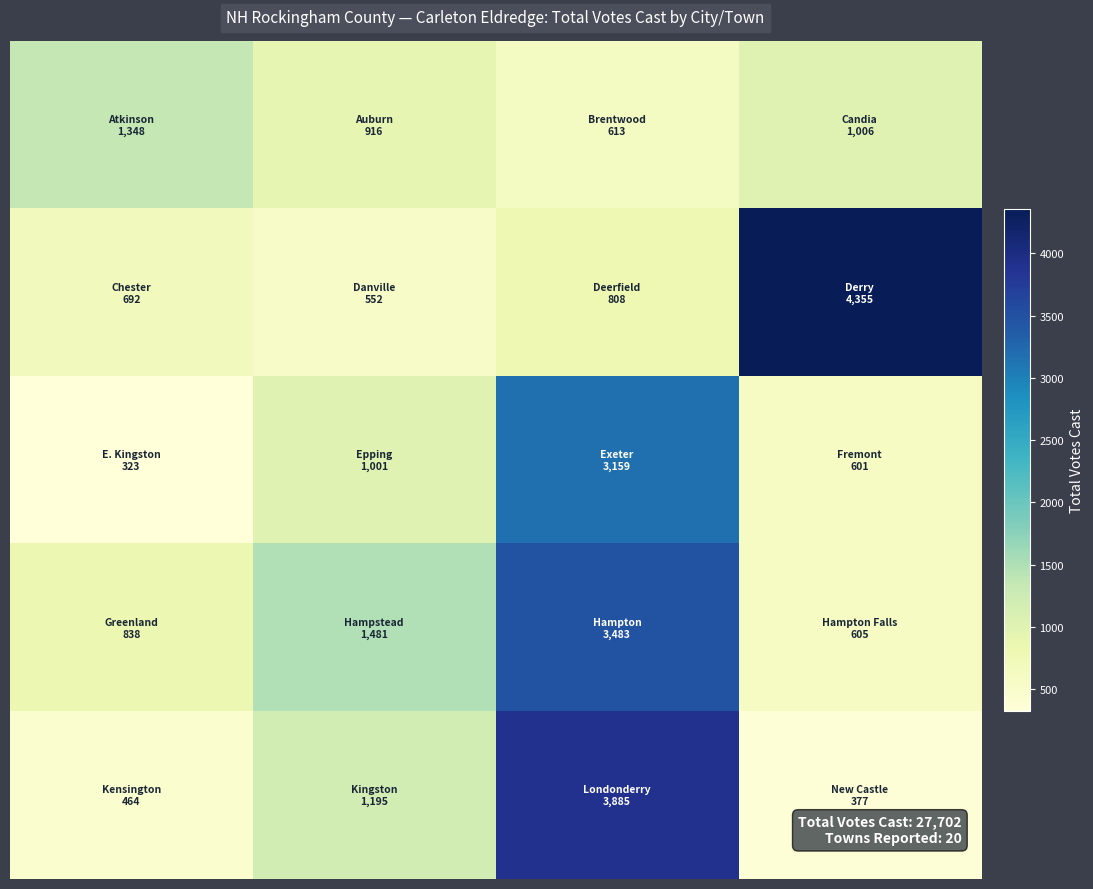

What is the greatest value displayed?

4355